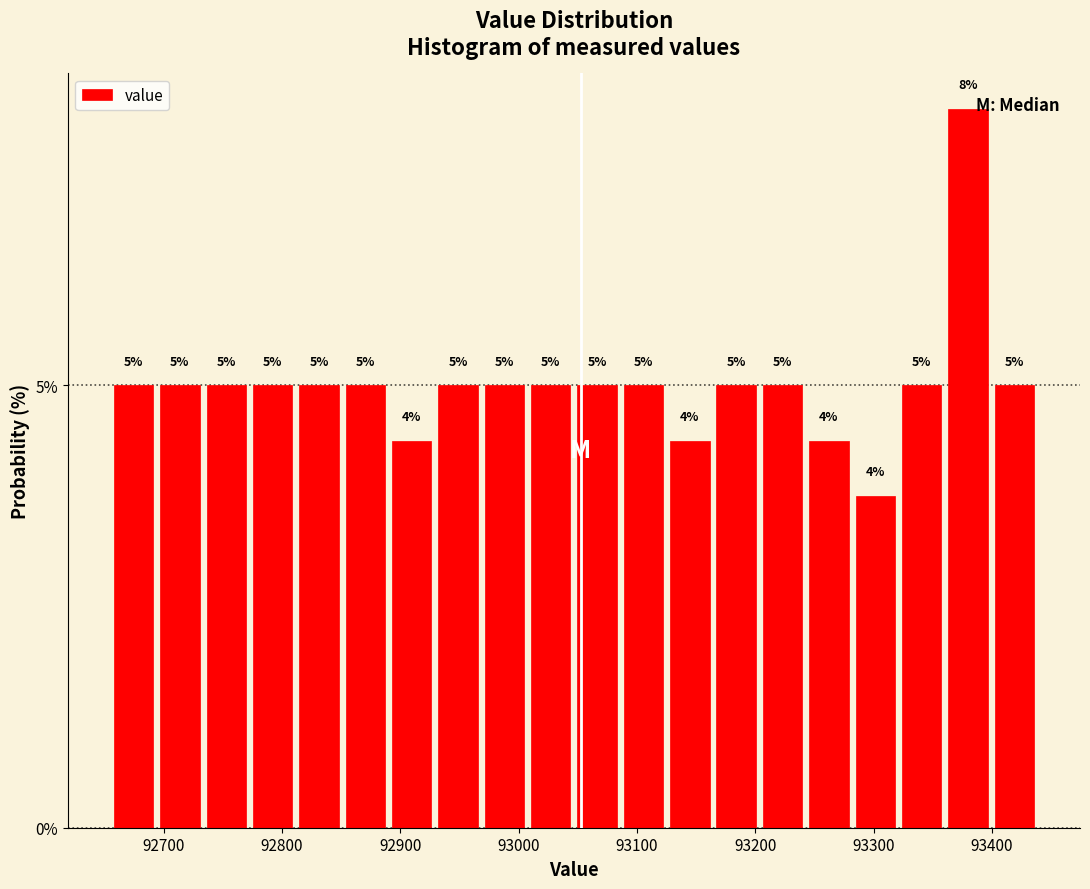

Around what value on the x-axis is the tallest bar? Give the approximate position of its centre, as read against the axis.

93380